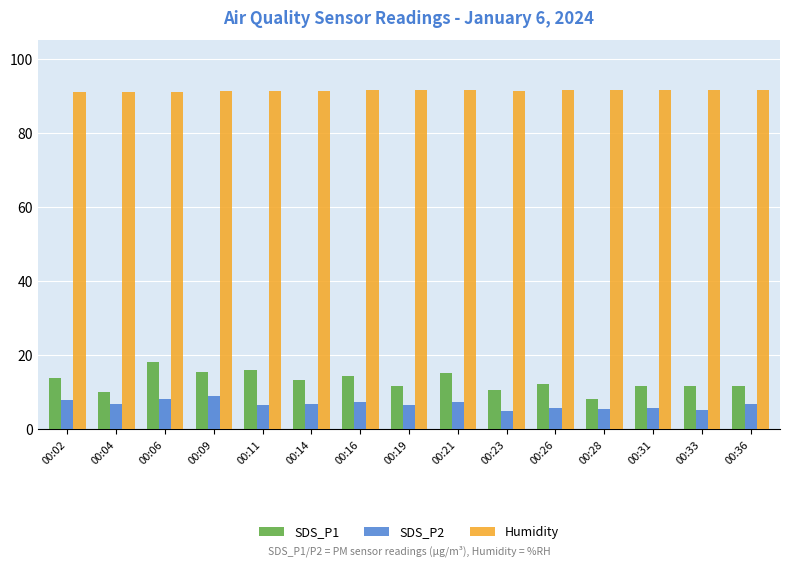

Rank the series by their maximum value, from lowest to highest.

SDS_P2, SDS_P1, Humidity